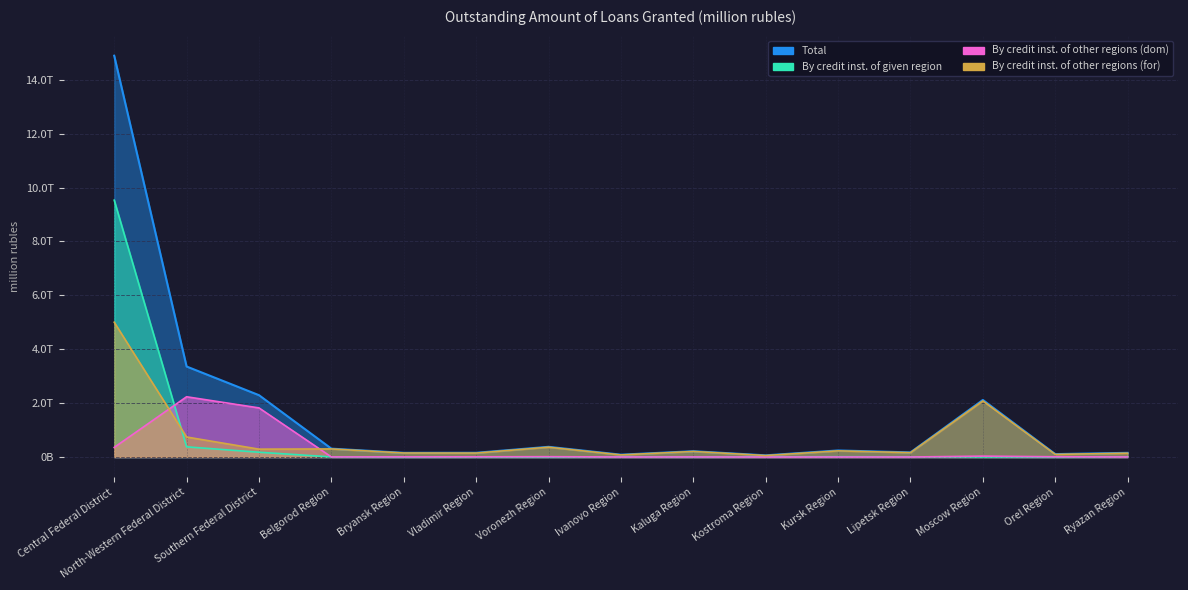

What position from the left is North-Western Federal District?

2